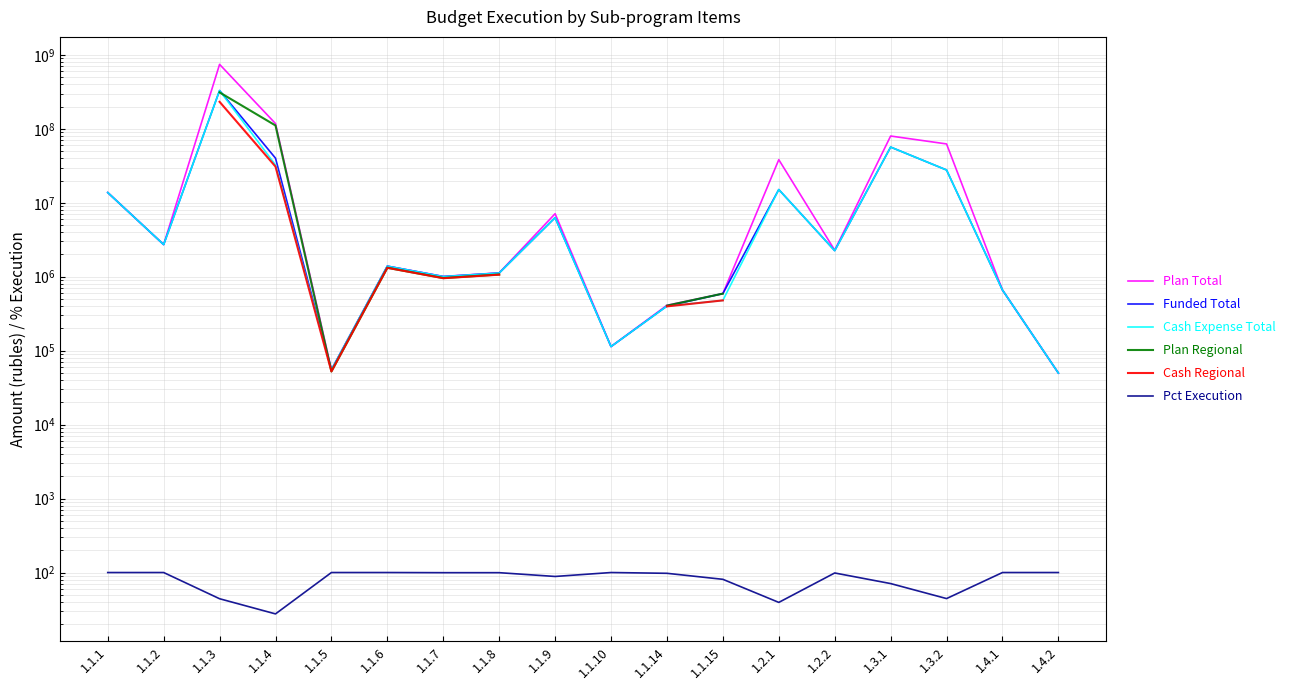

True or false: Plan Regional has more than 0 interior local peaks.

True